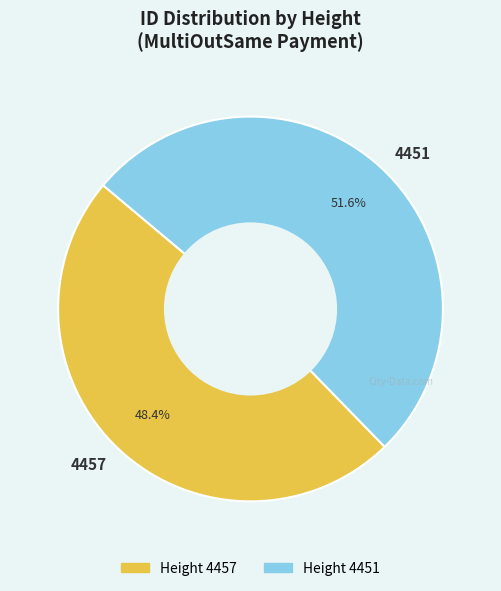

Between 4457 and 4451, which is larger?

4451